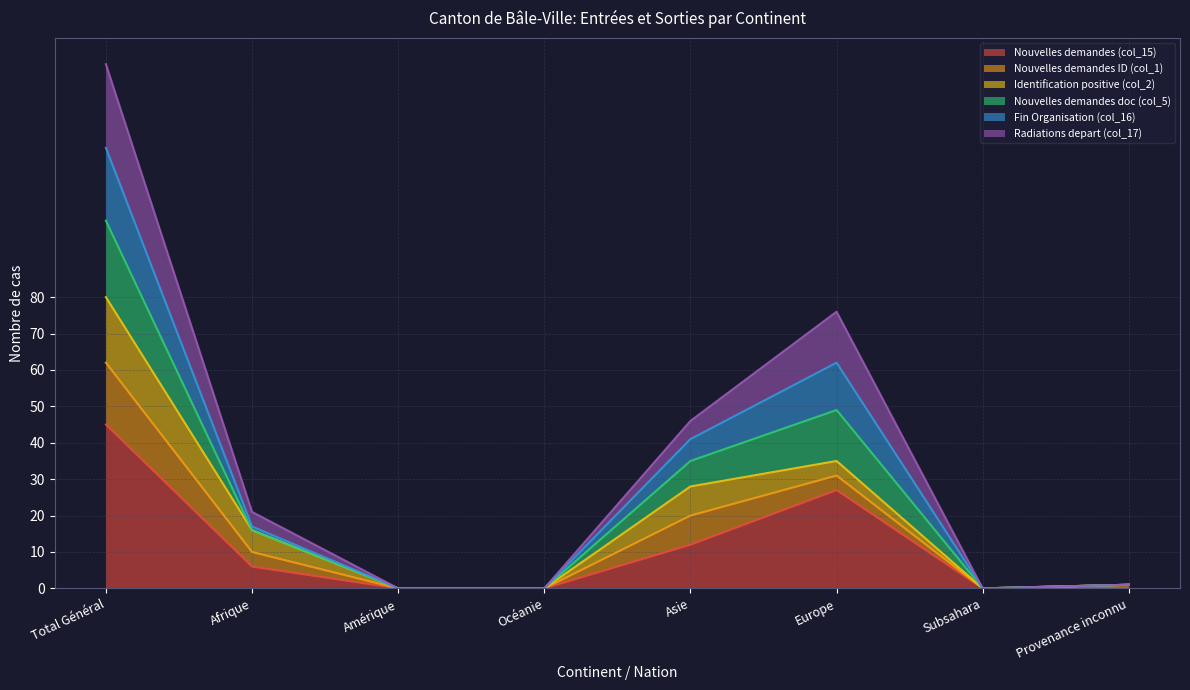

In Radiations depart (col_17), how many points are lower than both neighbors (excluding endpoints)?

1